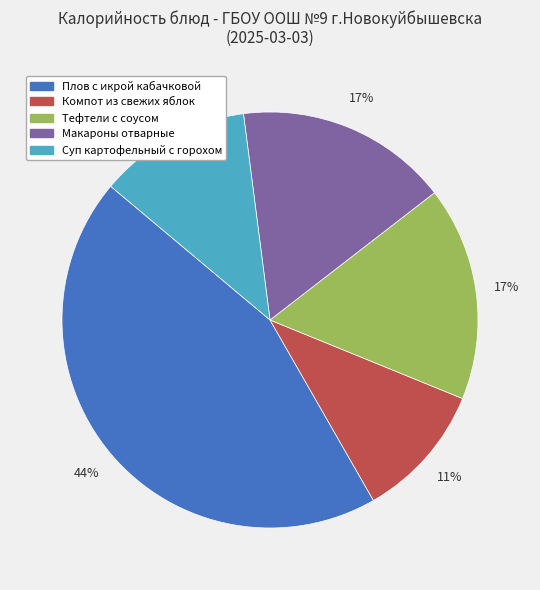

How many segments does this pie chart have?

5